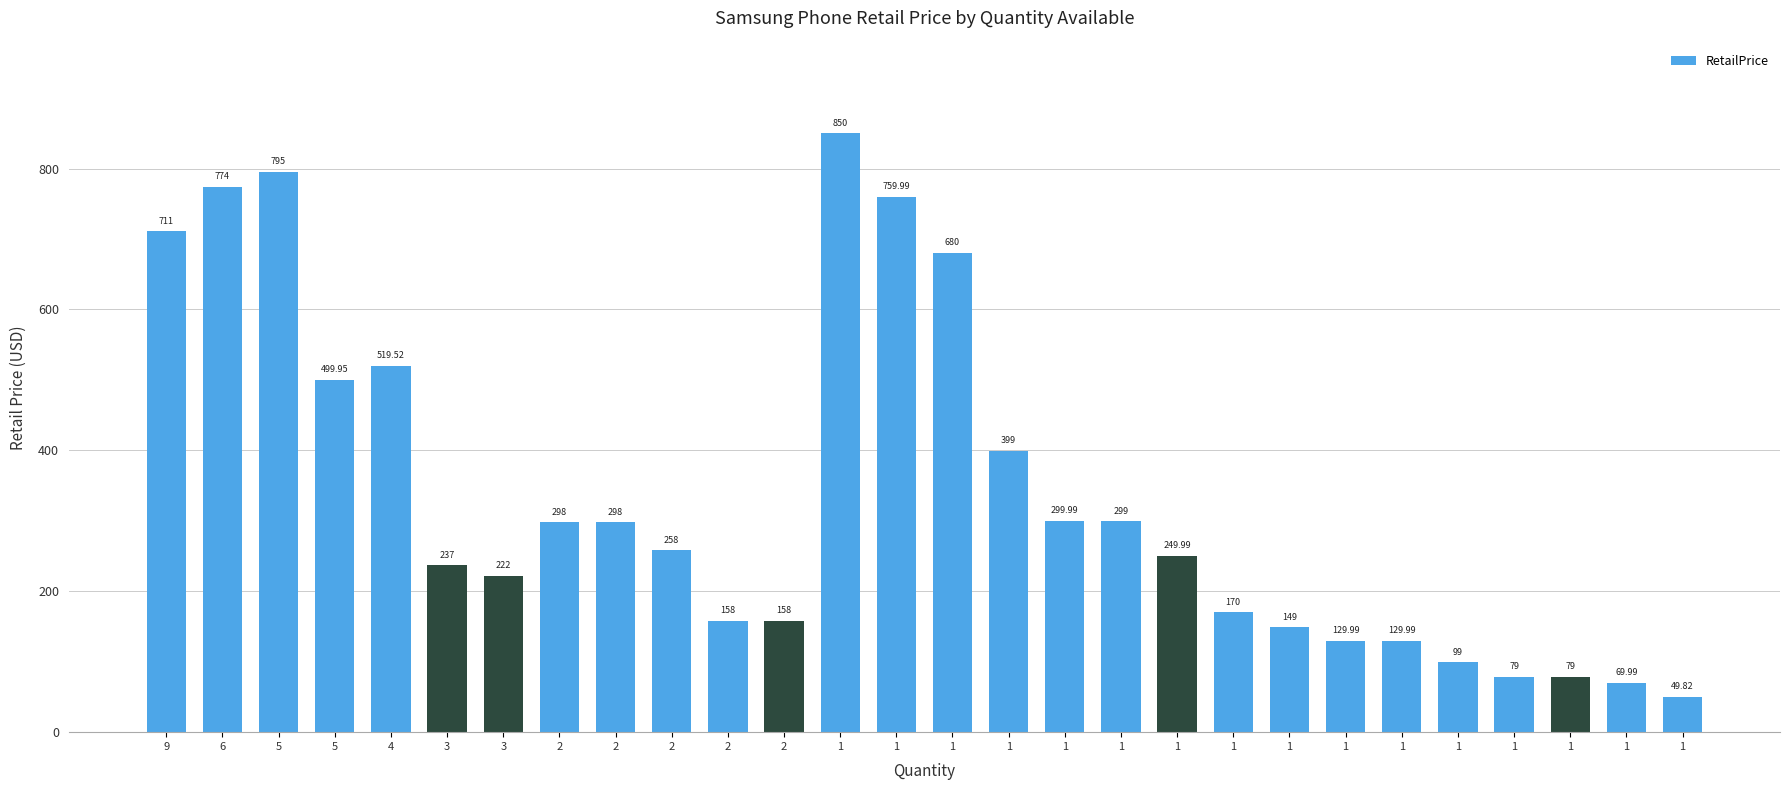

How many data points does each series have?

28